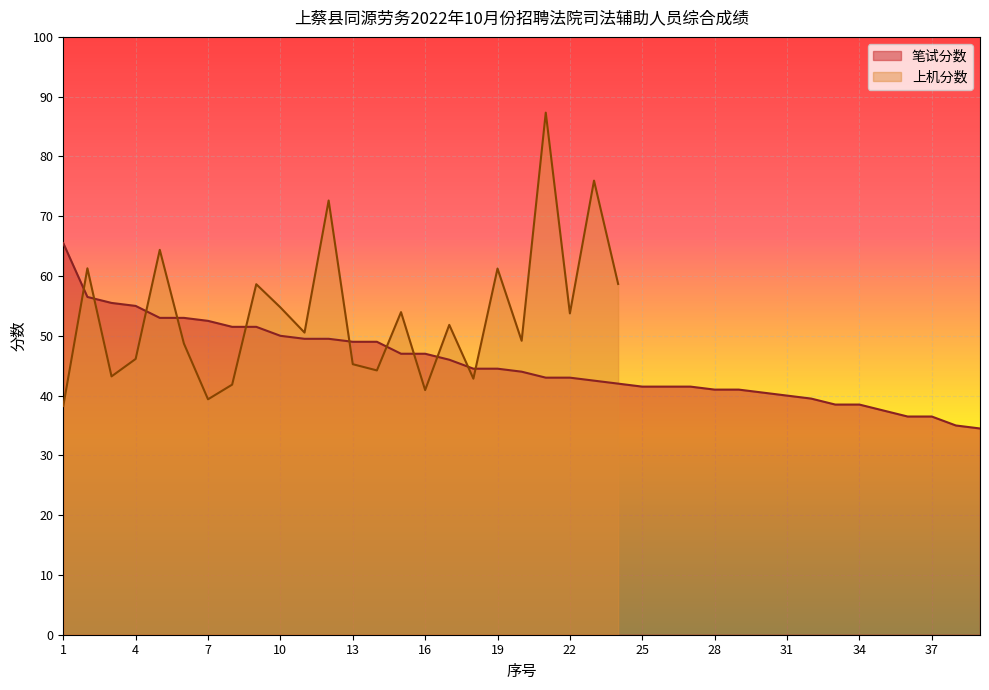

True or false: the data shows 64.5 at 18.

False